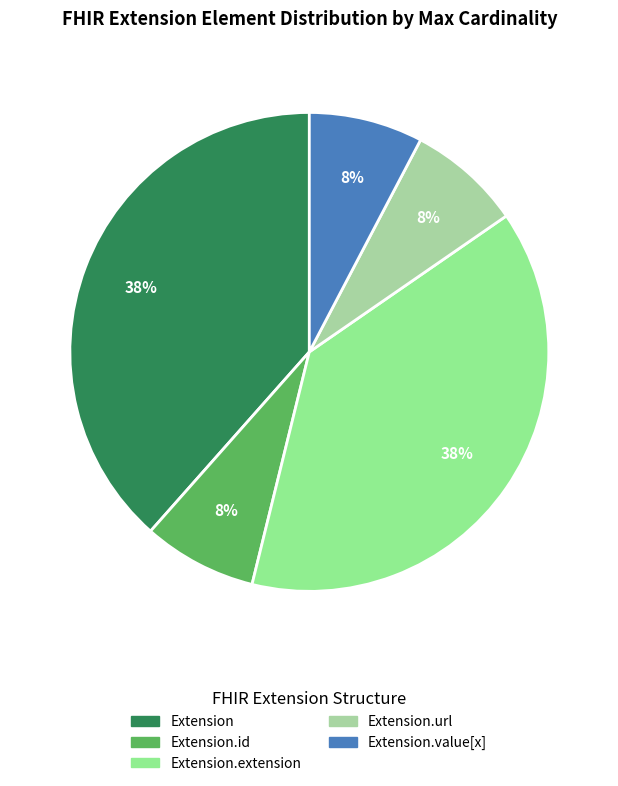

How many slices are in this pie chart?

5